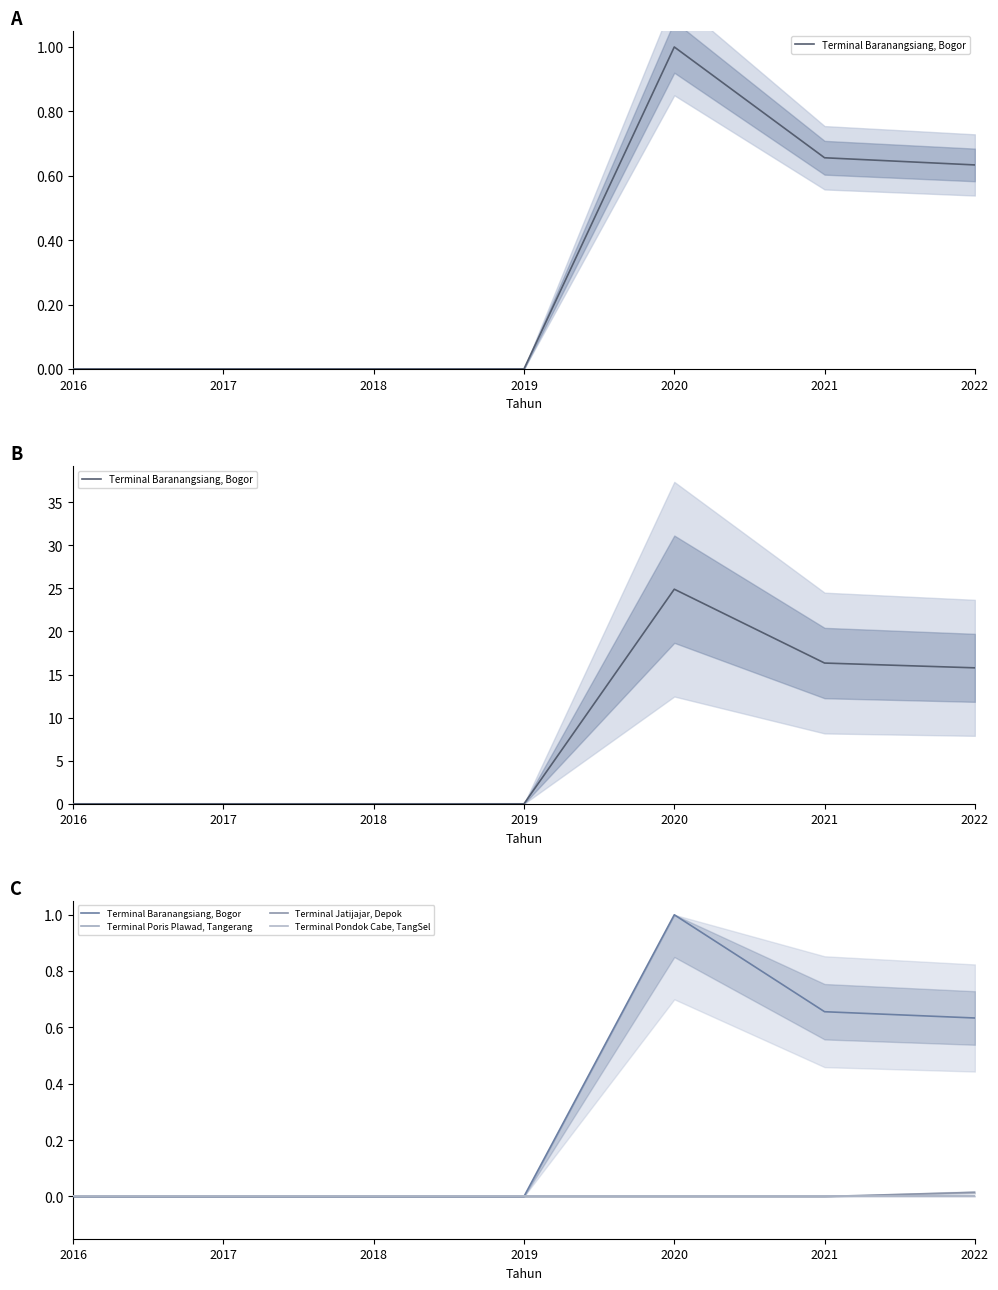

At which category is the sum across all series the highest?

2020